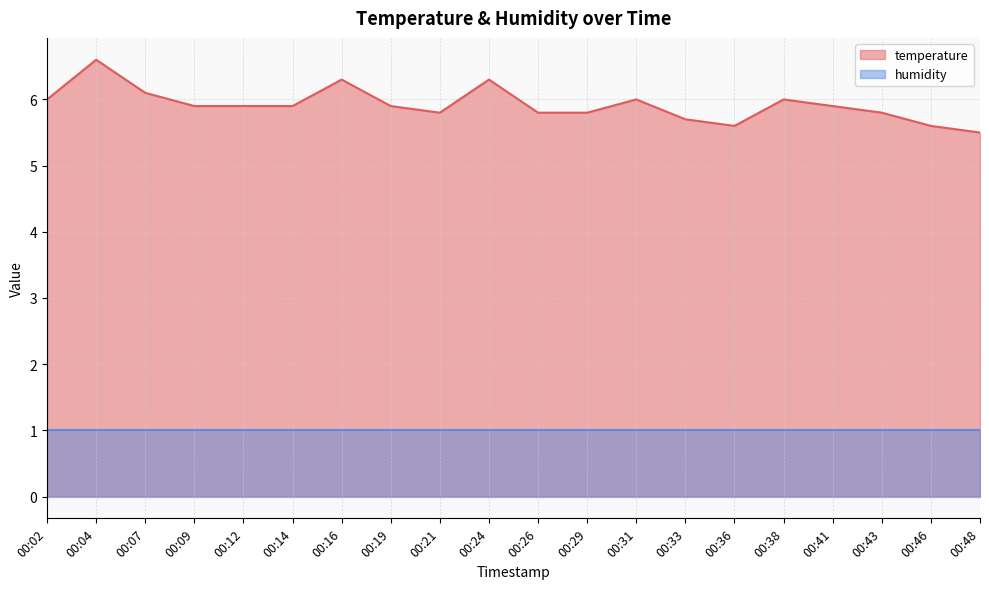

What is the minimum value shown in the chart?

1.0